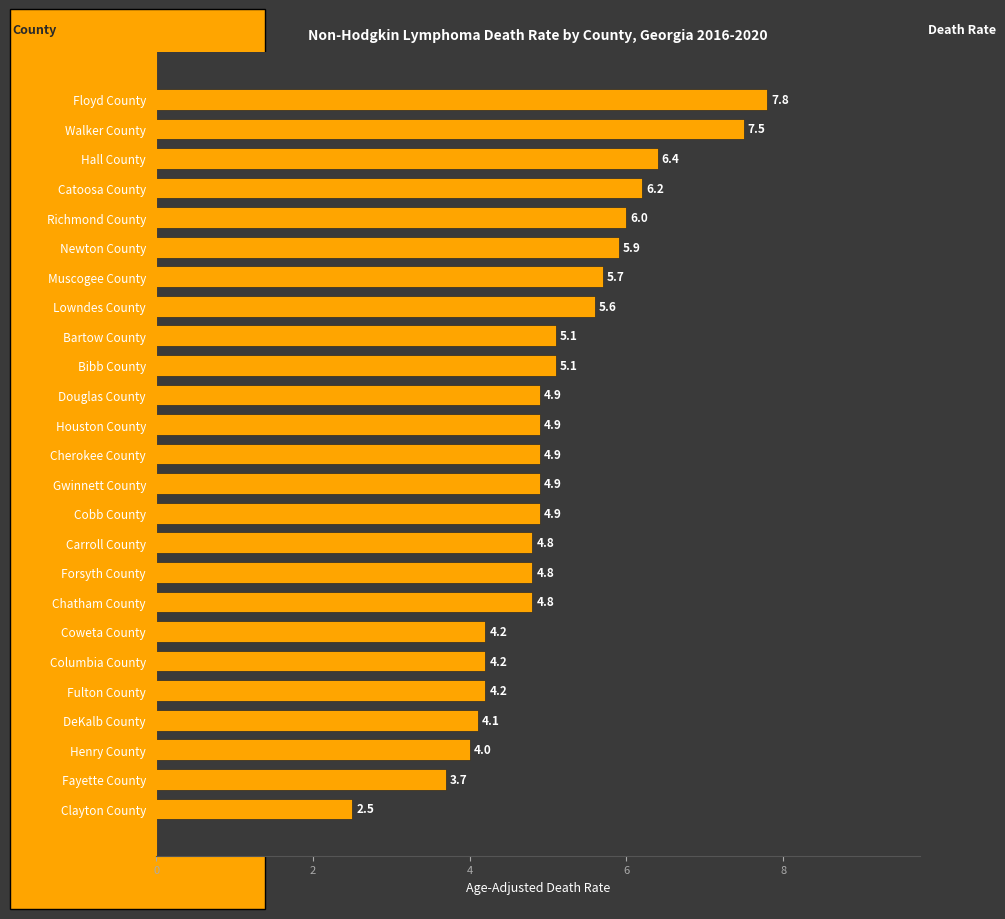

What is the minimum value shown in the chart?

2.5